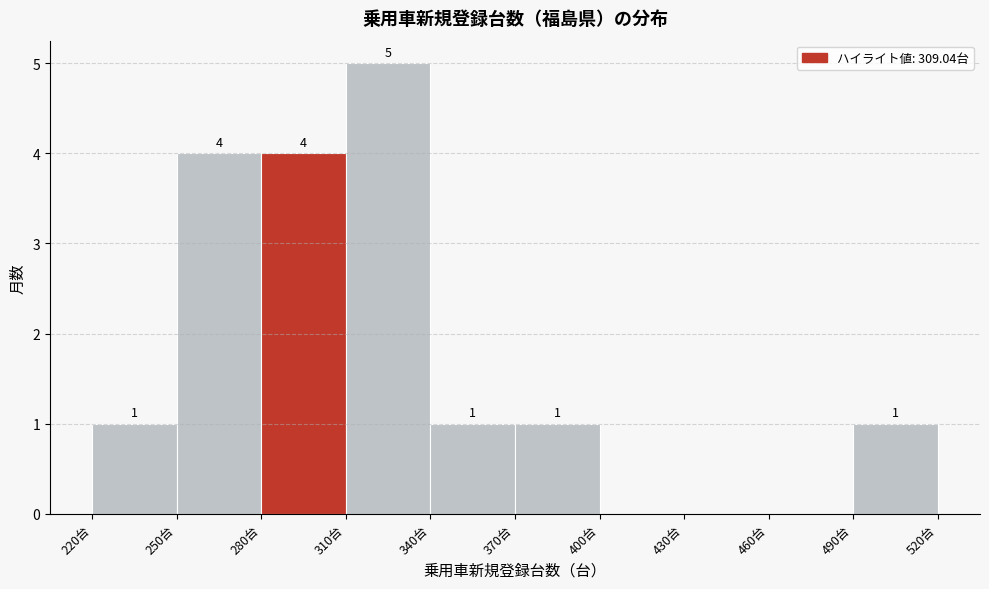

Which range on the x-axis has the tallest bar?

310 to 340